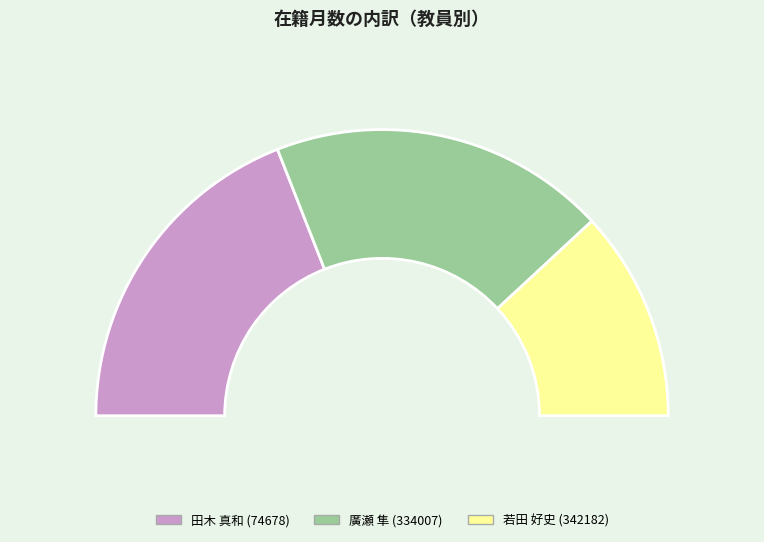

How many slices are in this pie chart?

3